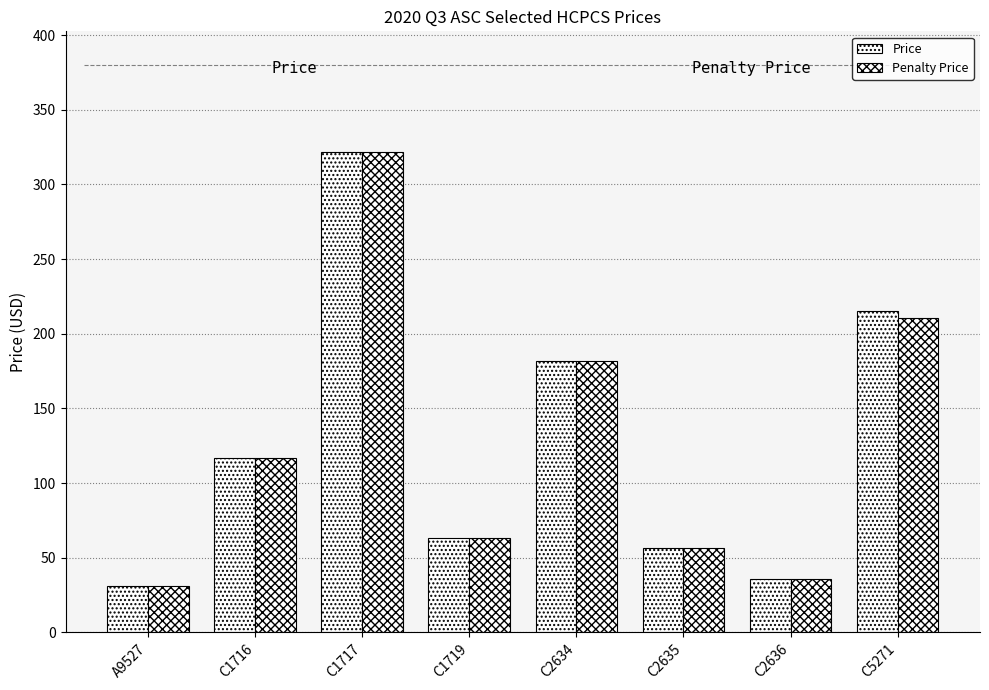

How many groups of bars are there?

8